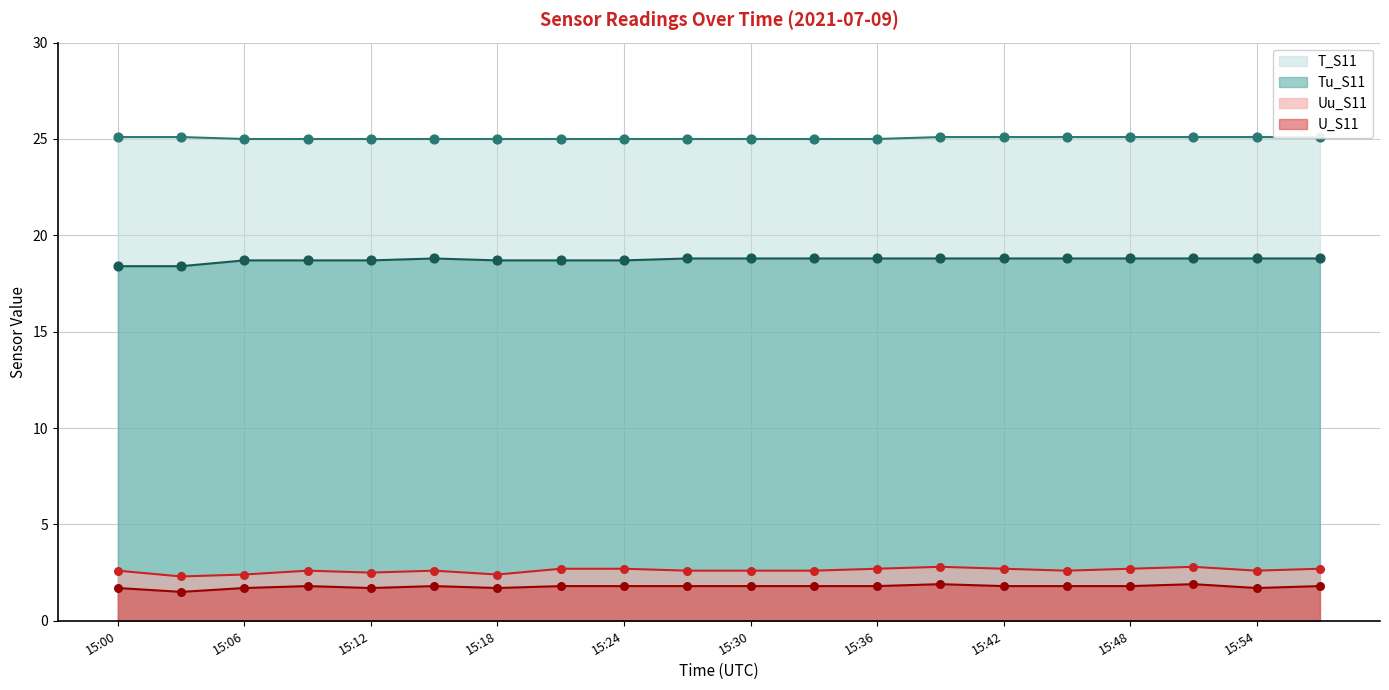

Which series has the largest total across all categories?

T_S11